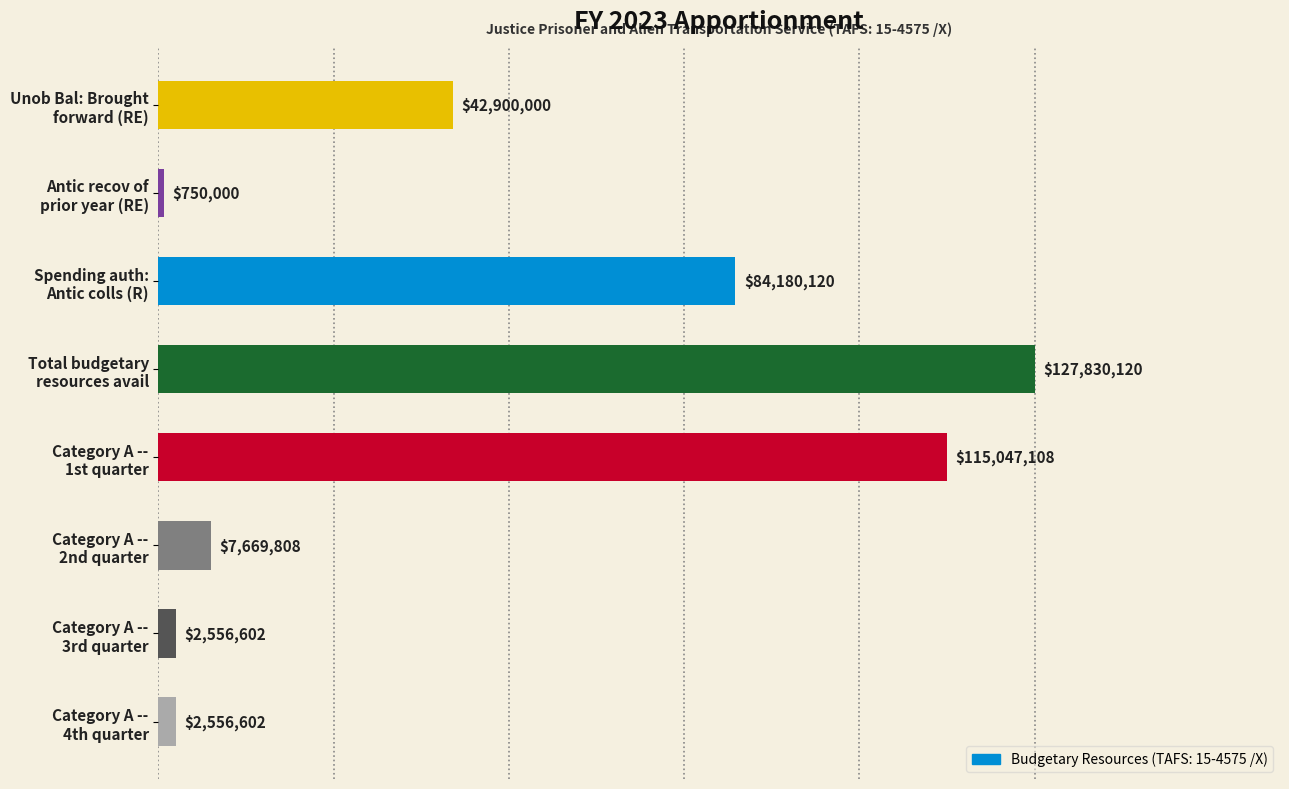

Does the chart contain any negative values?

No